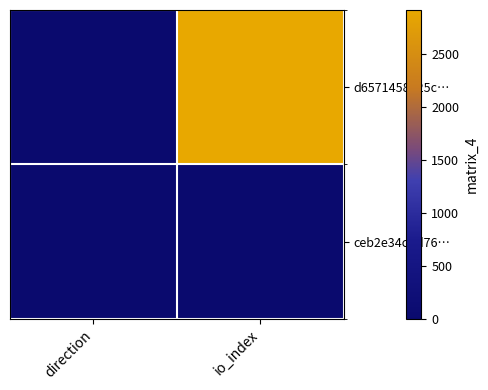

Between direction and io_index, which series saw the biggest shift?

d6571458a25c…